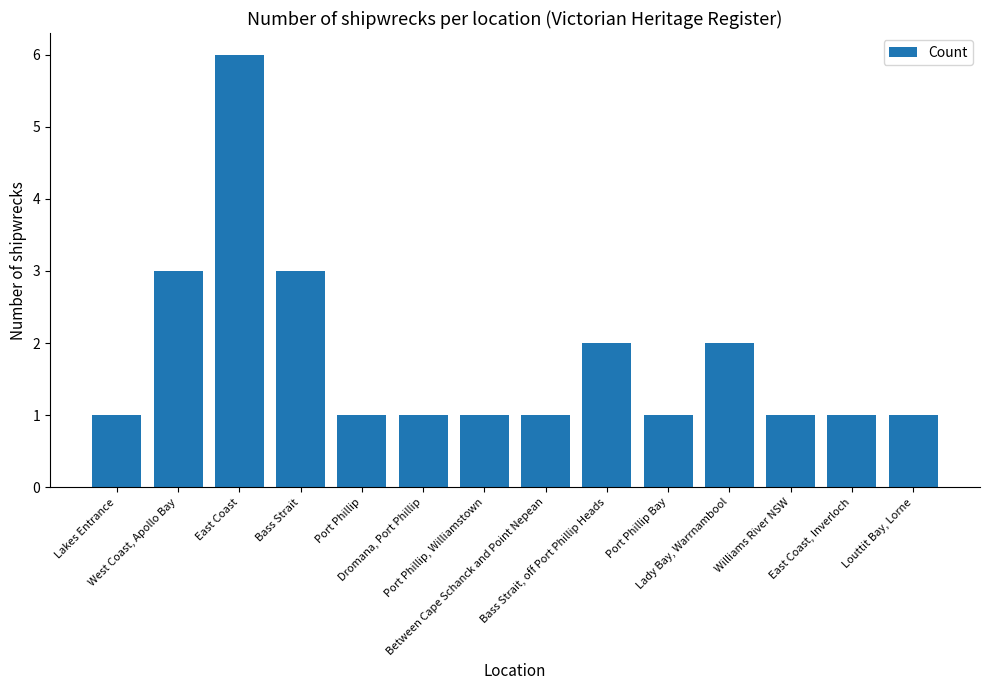

Does the chart contain stacked bars?

No